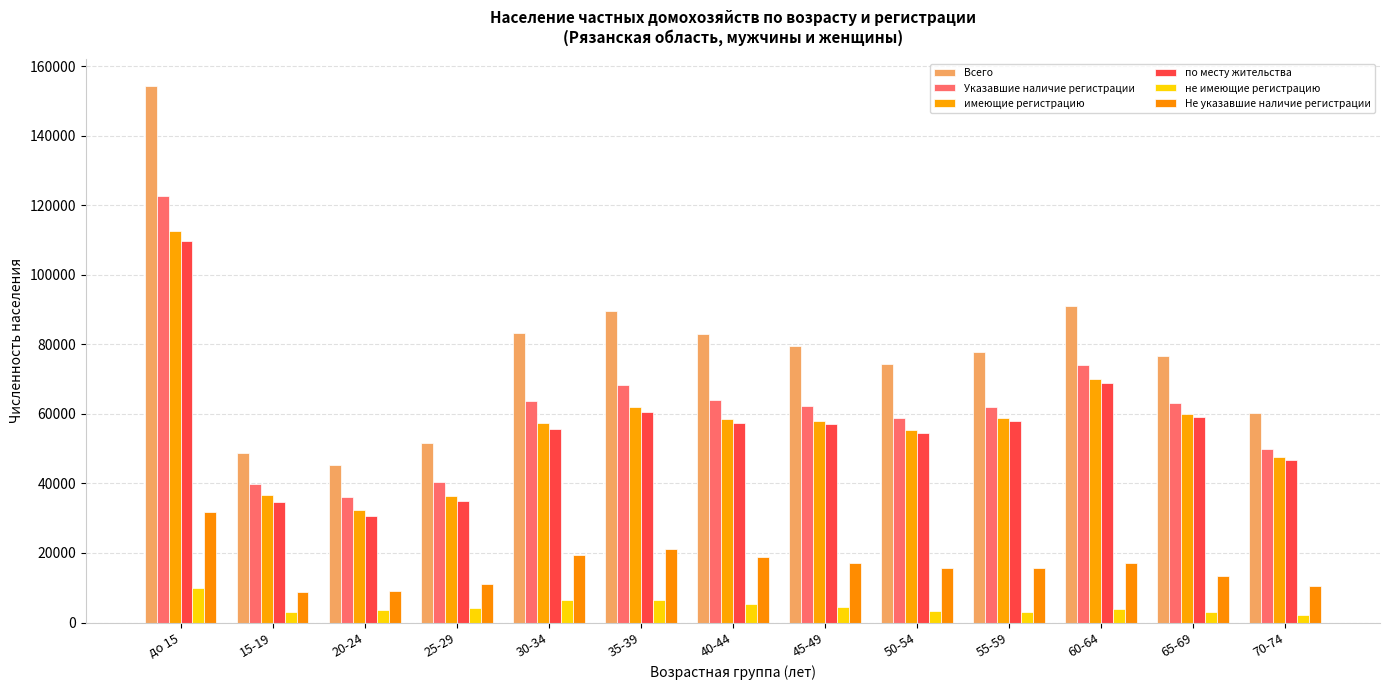

What position from the left is 30-34?

5